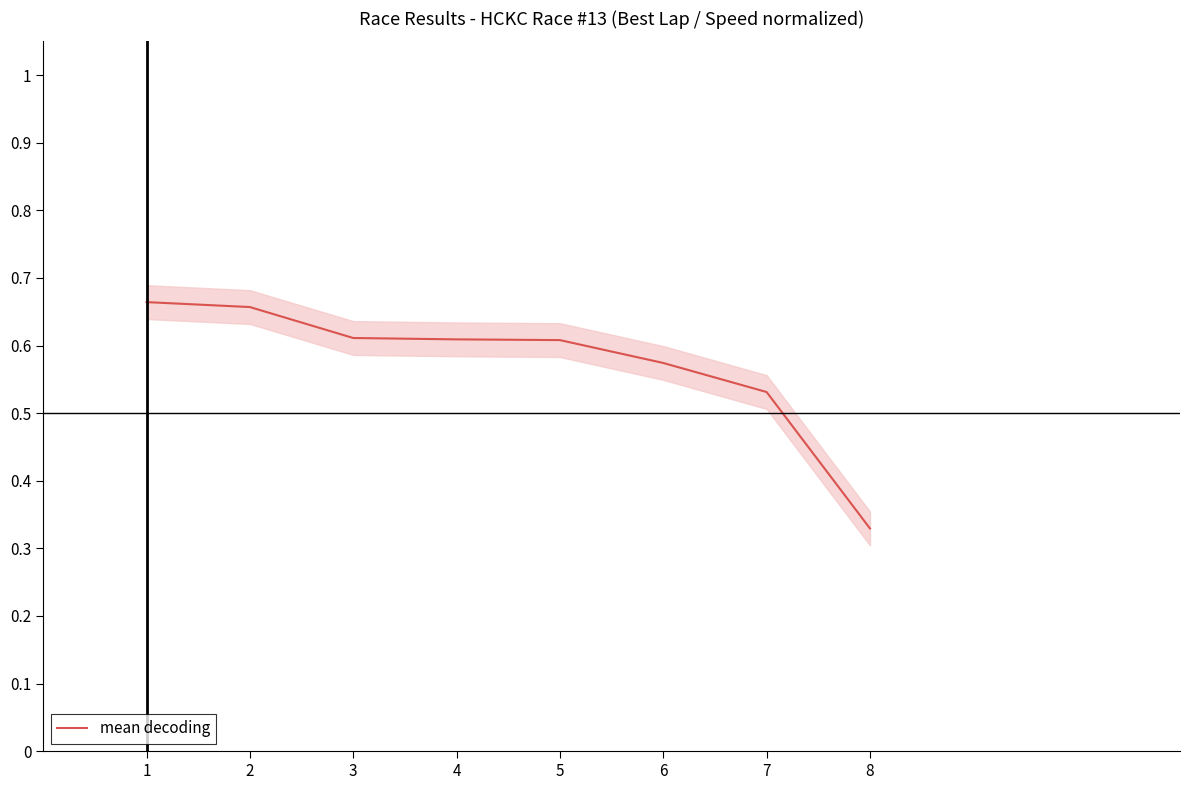

What is the maximum value shown in the chart?

0.7